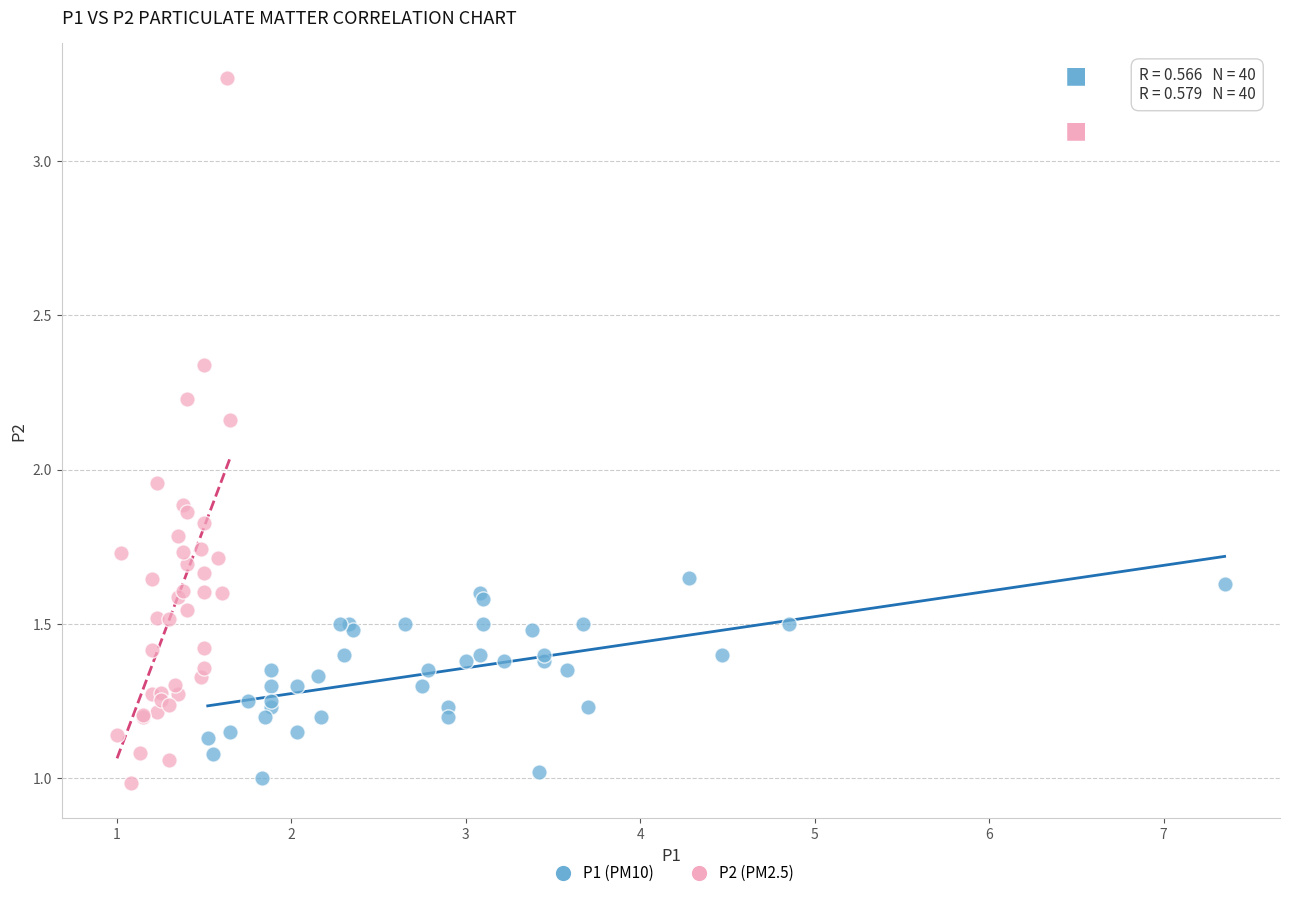

Which series reaches the maximum Y coordinate?

P2 (PM2.5)